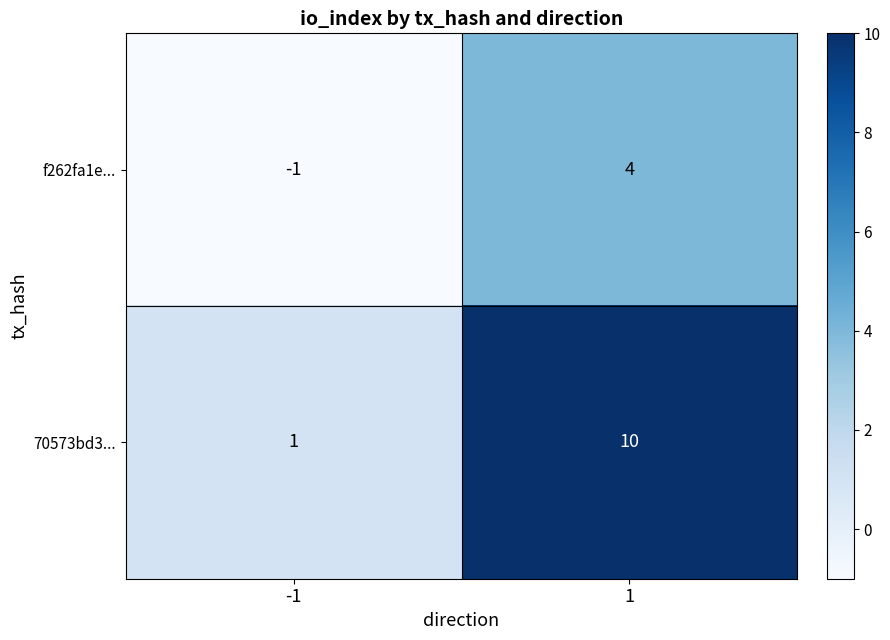

Rank the categories by 70573bd3... value from highest to lowest.

1, -1